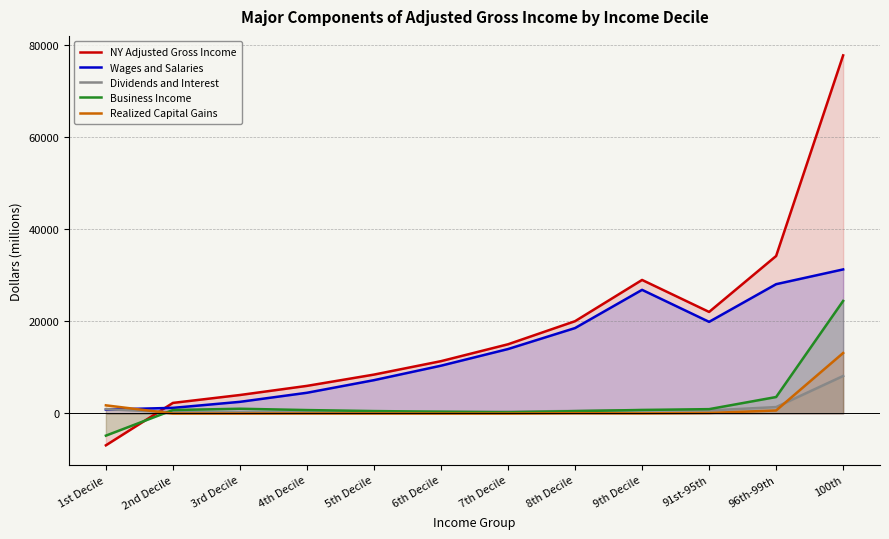

At which category does the chart reach its minimum across all series?

1st Decile